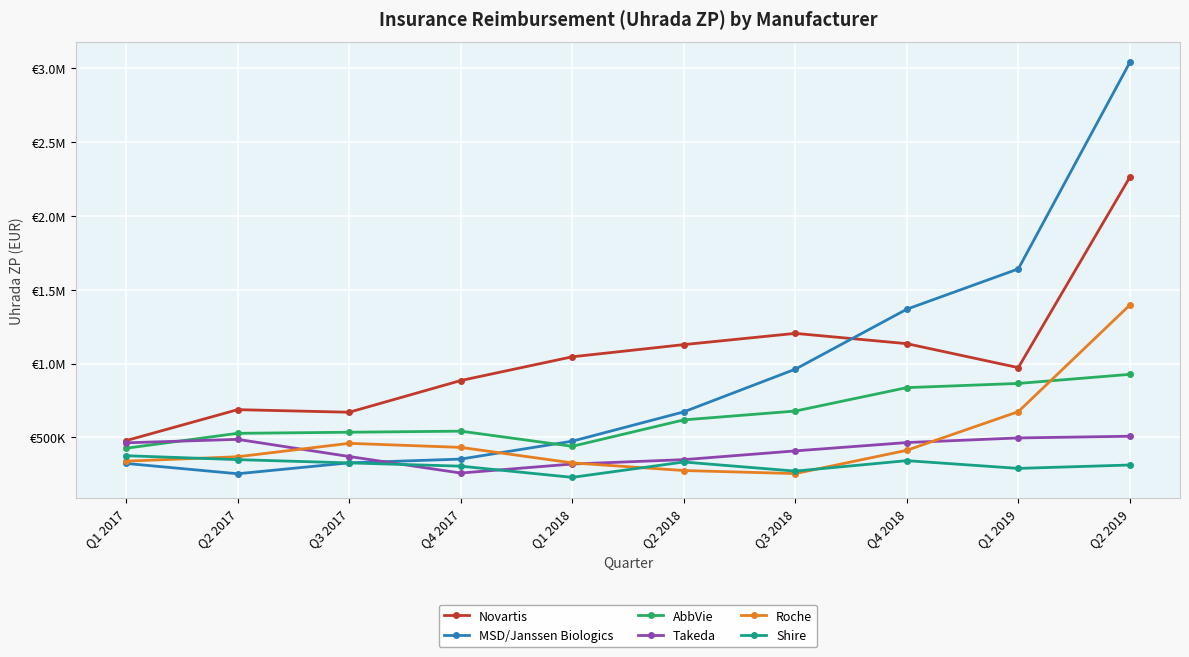

What is the maximum value for Shire?

376173.5